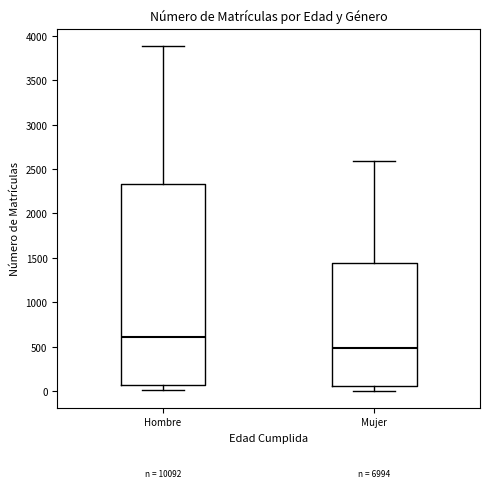

Comparing the boxes themselves (not the whiskers), which one is the tallest?

Hombre